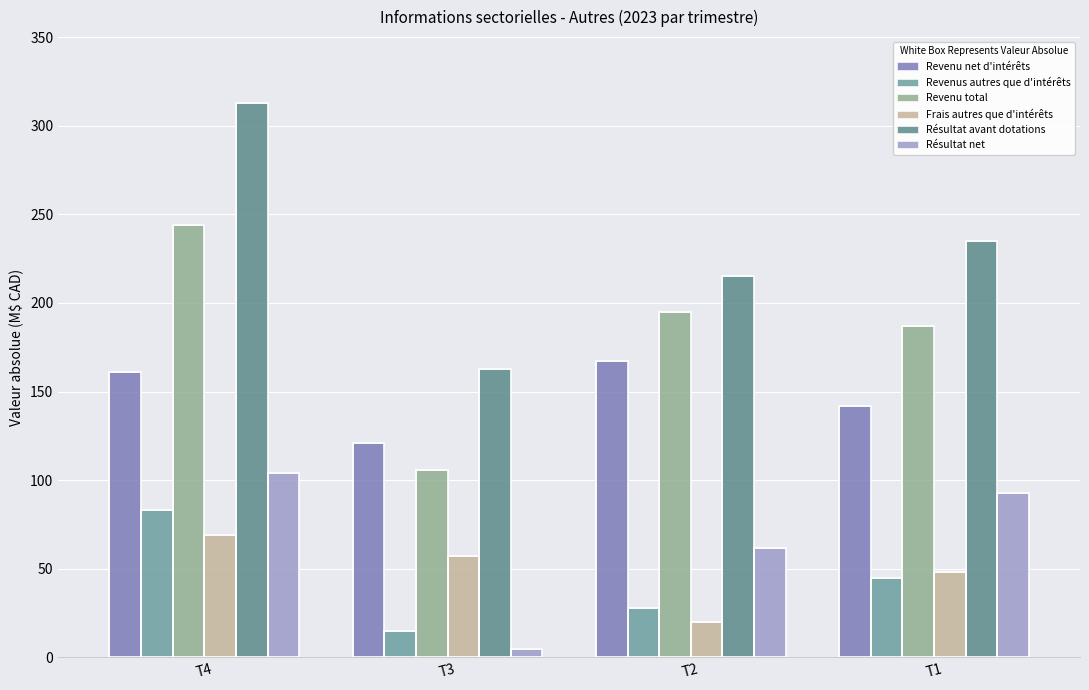

Is it true that Revenu net d'intérêts equals 206 at T3?

False